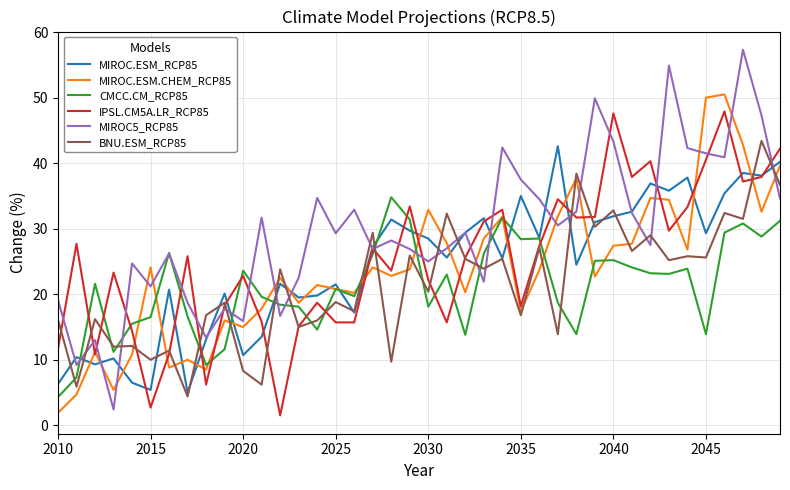

What is the smallest value displayed?

1.5